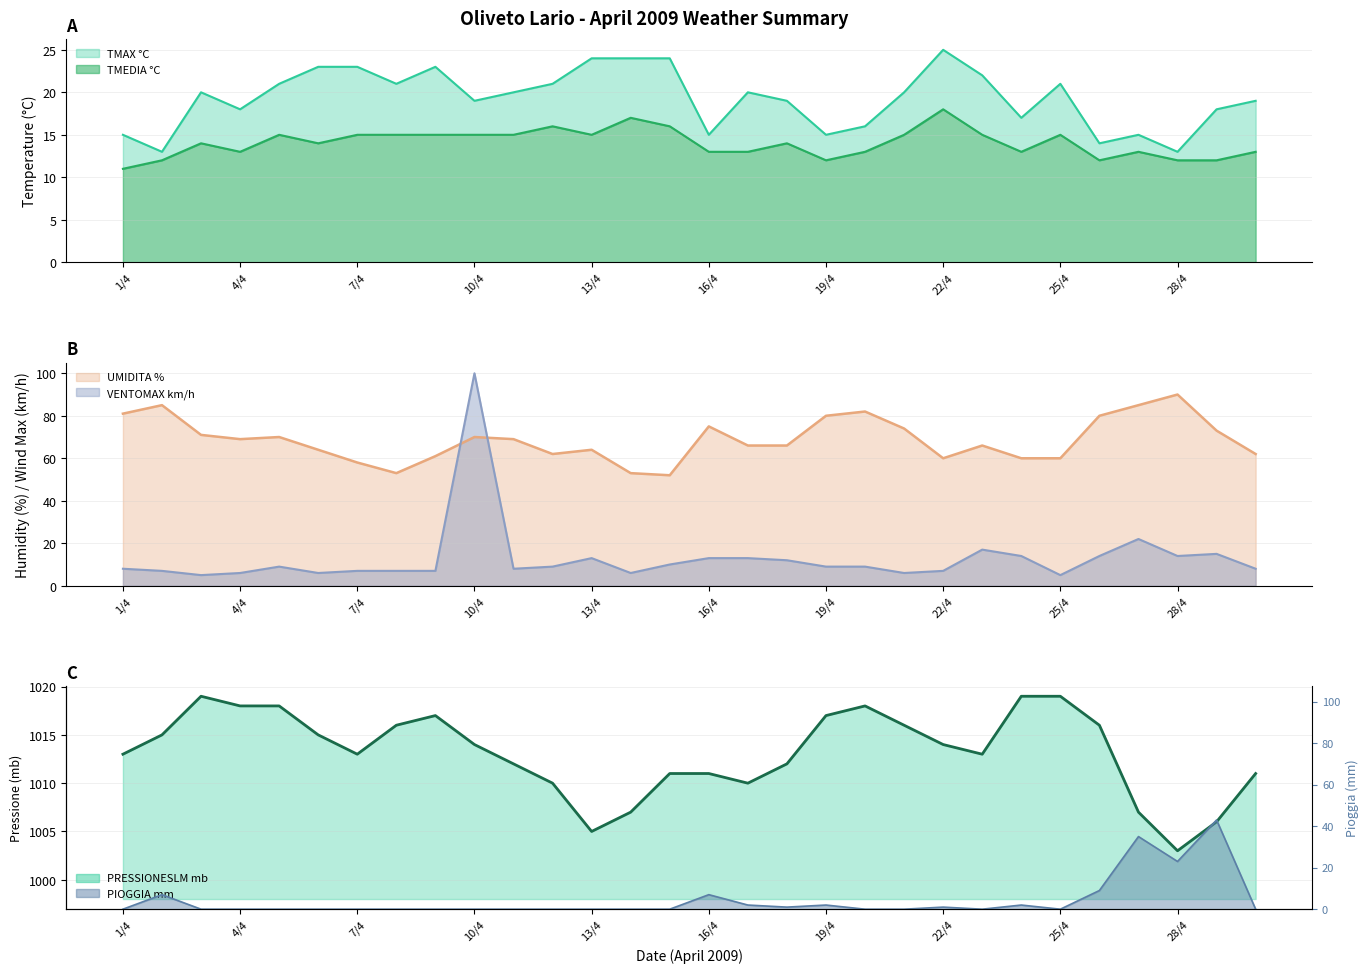

What is the value of the PIOGGIA mm point at the 17th from the left?

2